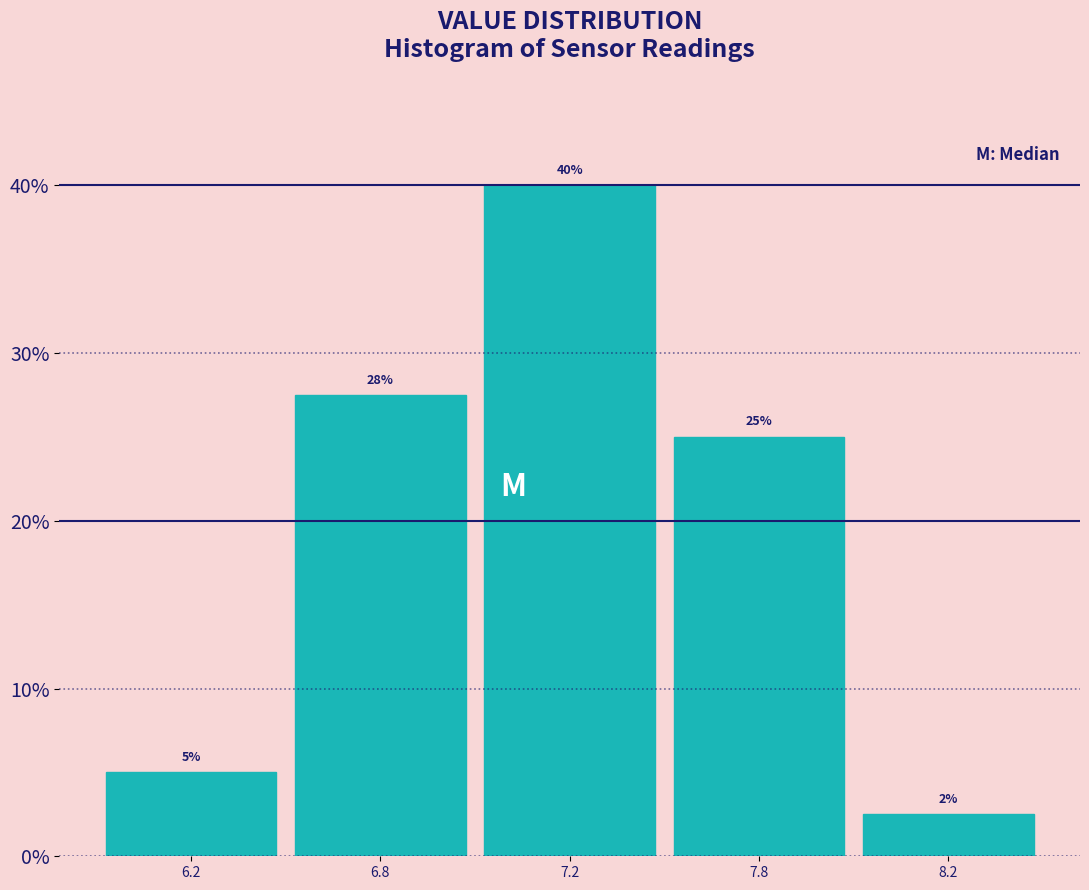

The value at 8.2 is 2.5. True or false?

True